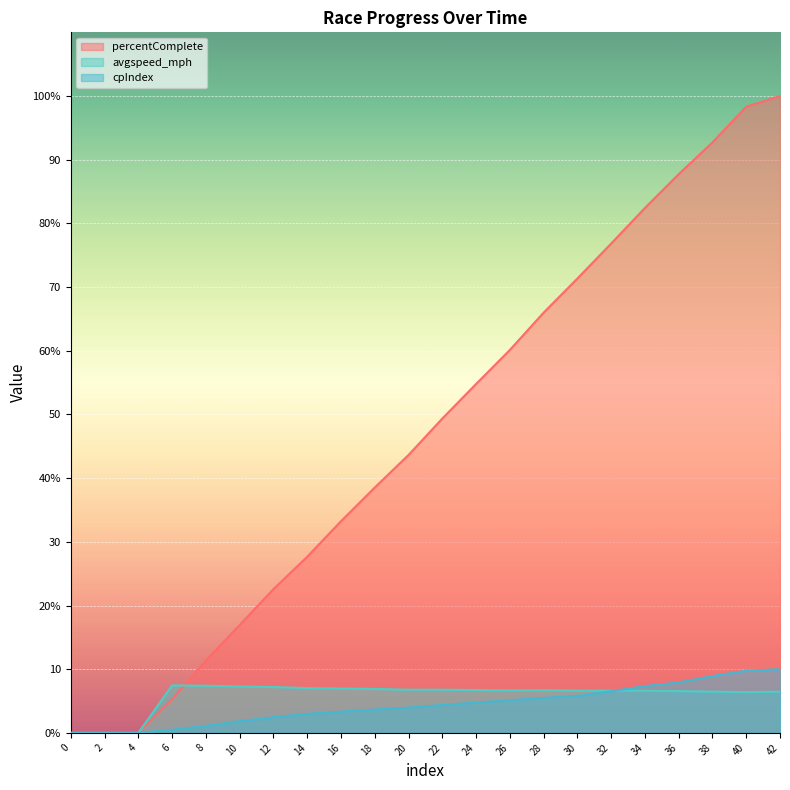

Reading left to right, transcribe all the data shown in this chart.

percentComplete: 0.0	0.0	0.0	5.3	11.4	16.9	22.6	27.6	33.2	38.5	43.6	49.4	54.8	60.1	66.0	71.3	76.8	82.4	87.7	92.7	98.3	100.0
avgspeed_mph: 0.0	0.0	0.0	7.5	7.4	7.3	7.2	7.0	7.0	6.9	6.8	6.8	6.7	6.7	6.7	6.6	6.6	6.6	6.6	6.5	6.4	6.5
cpIndex: 0.0	0.0	0.0	0.5	1.1	1.8	2.5	3.0	3.3	3.7	4.0	4.4	4.8	5.1	5.5	5.8	6.5	7.3	7.9	8.9	9.8	10.0